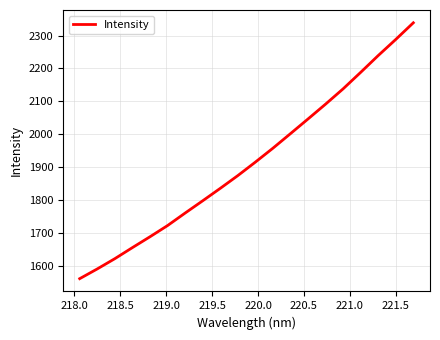

What is the smallest value displayed?

1562.4